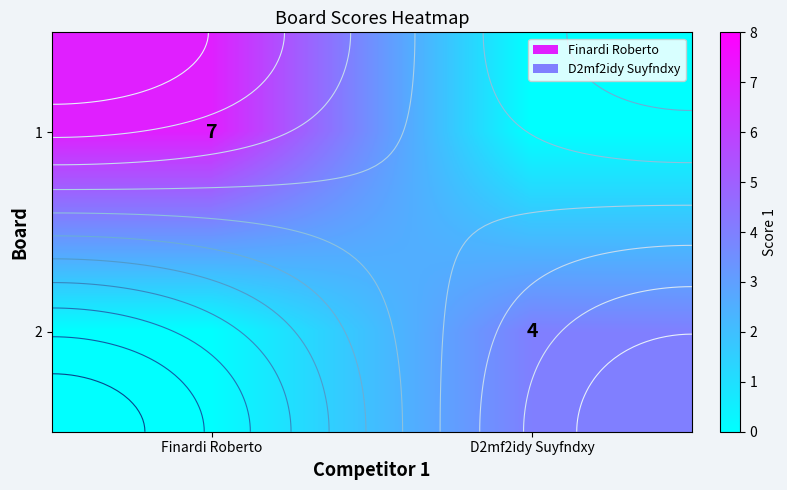

At how many categories does at least one series exceed 4?

1